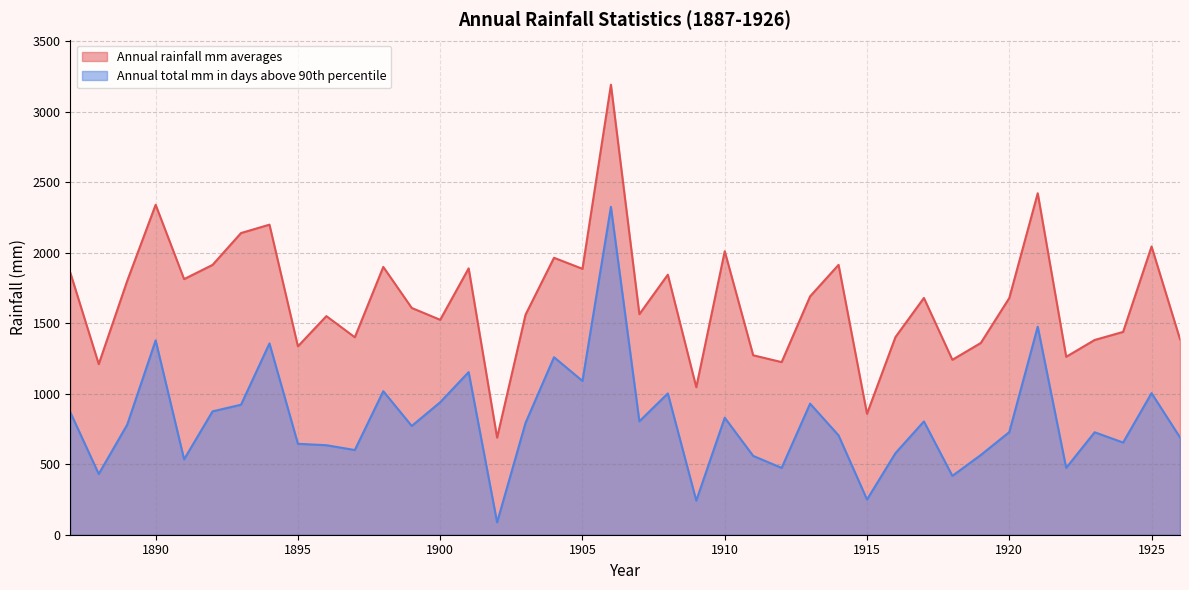

Read the Annual rainfall mm averages value at 1922.

1262.3